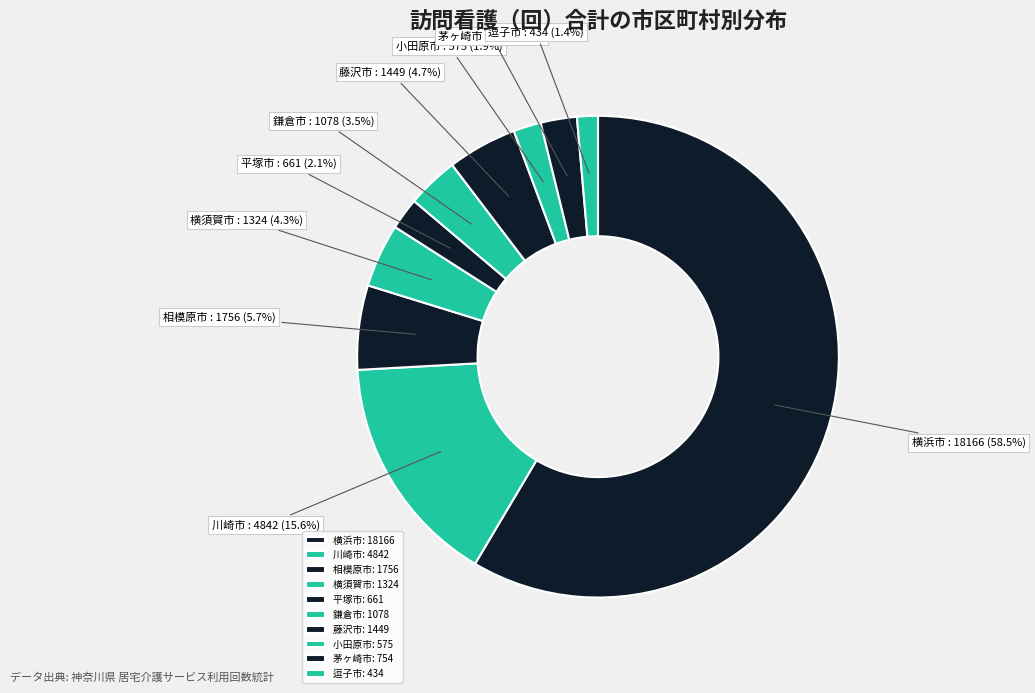

Which has a higher value, 小田原市 or 藤沢市?

藤沢市